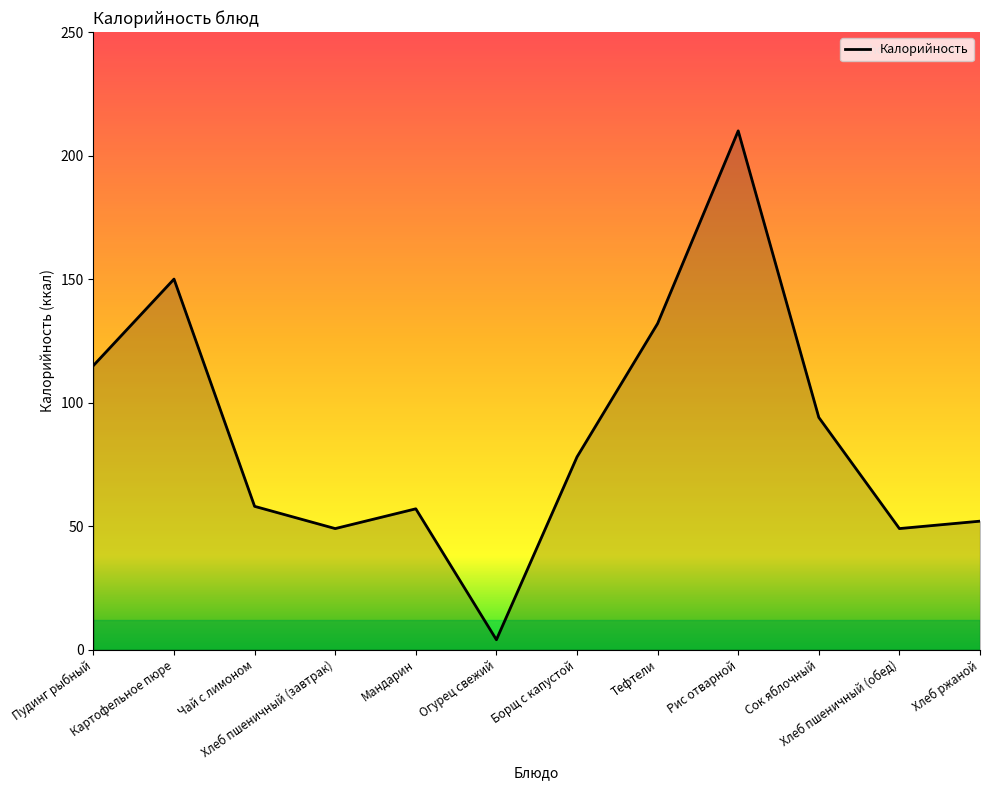

Count the number of categories in the chart.

12